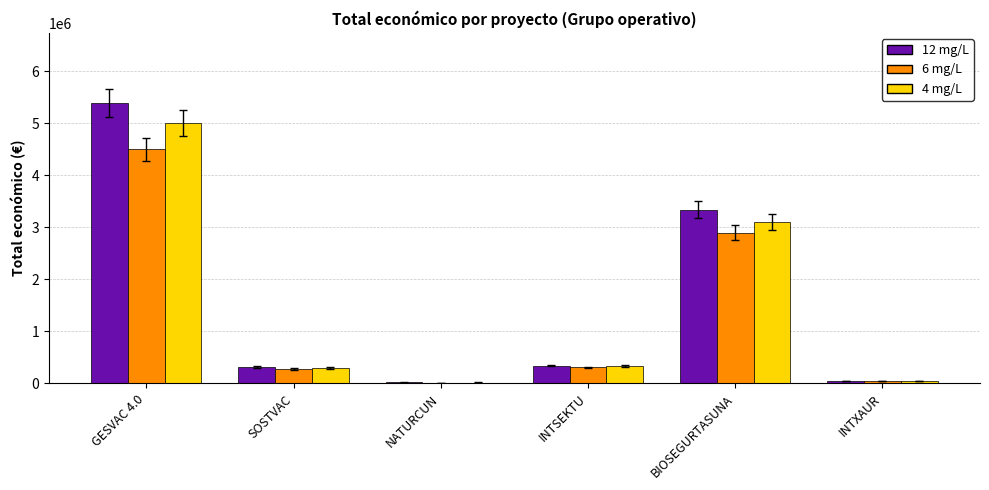

What is the total value across all series at SOSTVAC?

891553